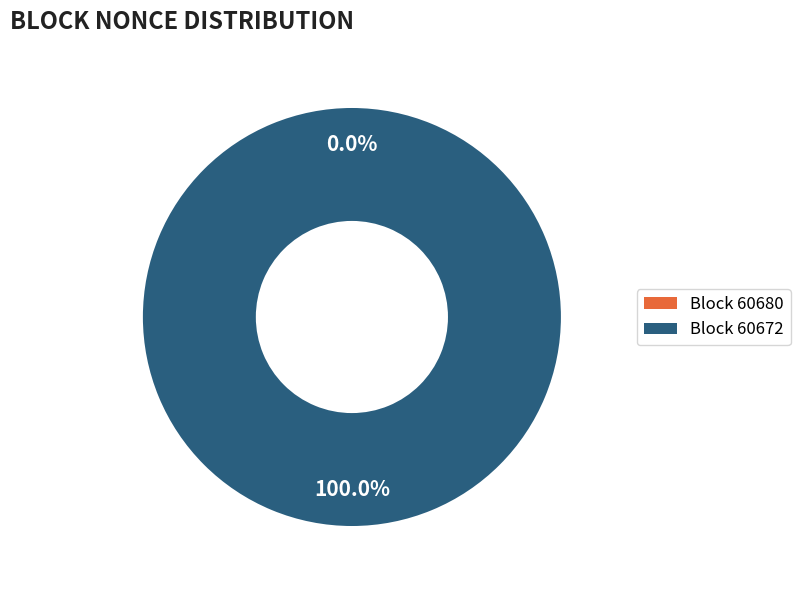

Does 60672 account for over 50% of the chart?

Yes